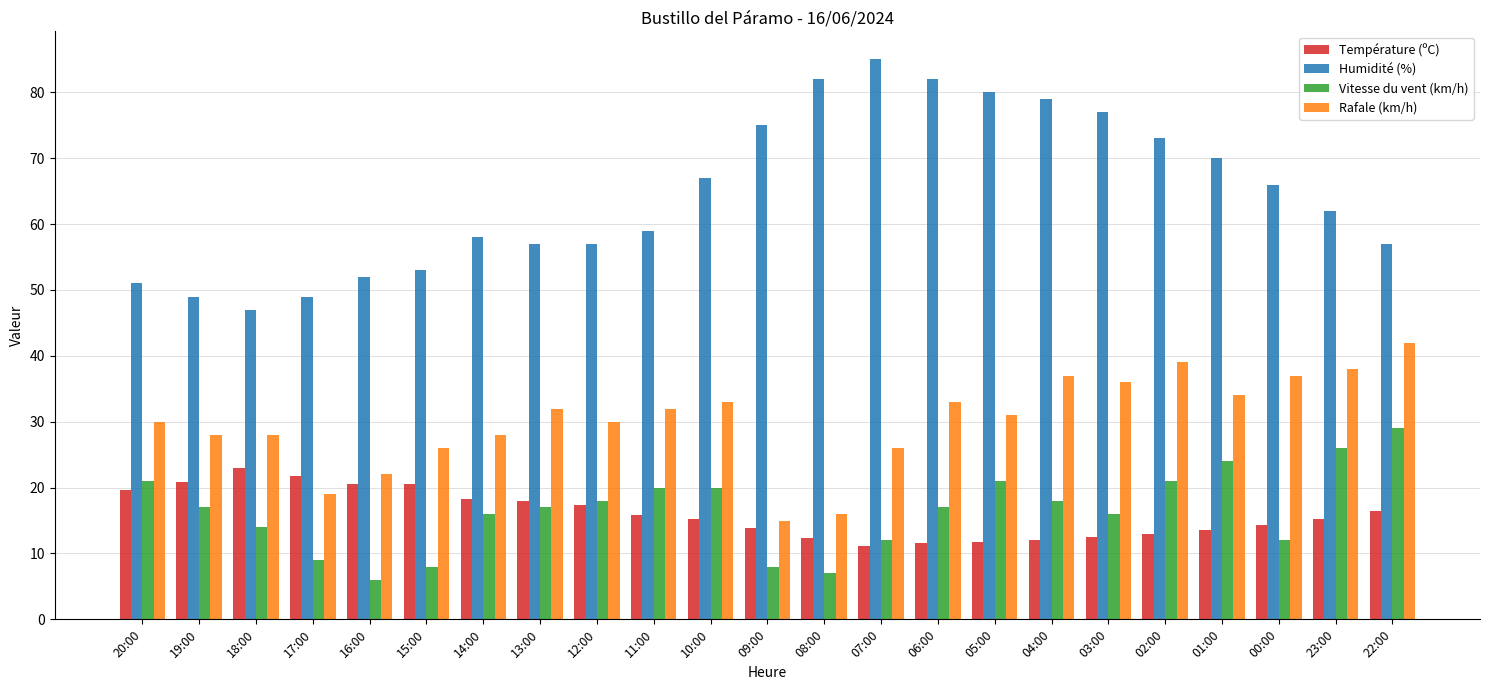

What is the difference between the highest and lowest values at 08:00?

75.0